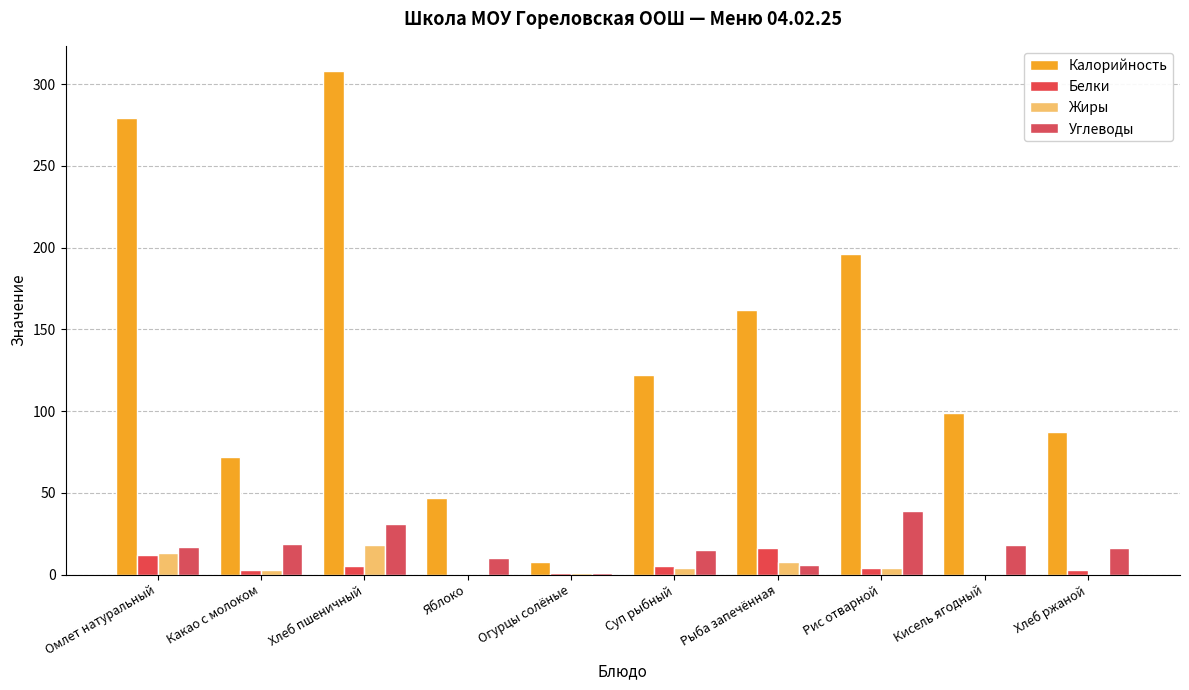

List the series in order of their peak value, highest first.

Калорийность, Углеводы, Жиры, Белки